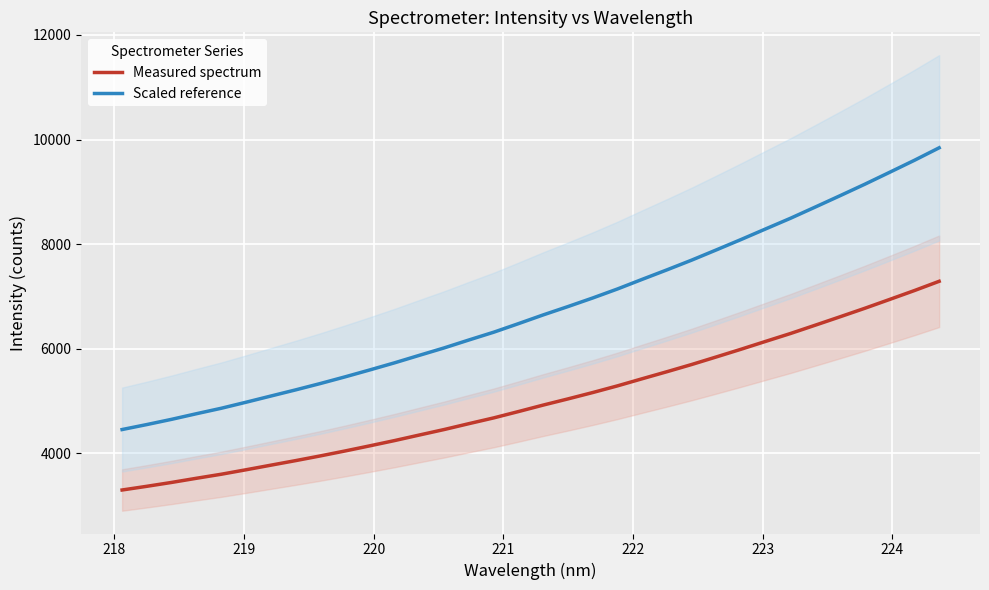

True or false: Measured spectrum and Scaled reference intersect in this chart.

False